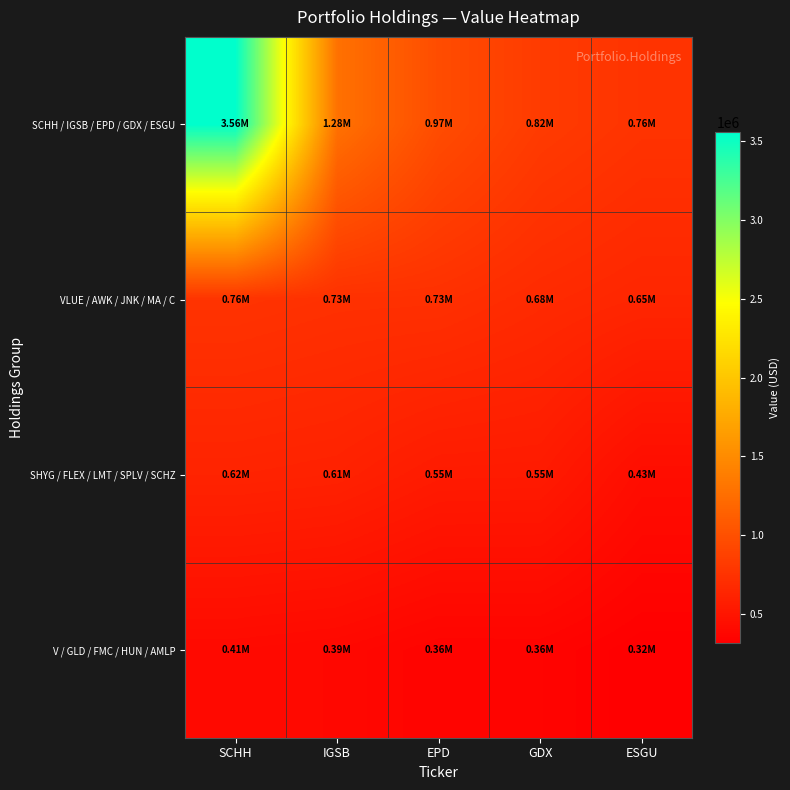

Reading left to right, what are all the values shown in this chart?

SCHH / IGSB / EPD / GDX / ESGU: SCHH=3557000	IGSB=1284000	EPD=969000	GDX=824000	ESGU=759000
VLUE / AWK / JNK / MA / C: SCHH=757000	IGSB=733000	EPD=730000	GDX=681000	ESGU=645000
SHYG / FLEX / LMT / SPLV / SCHZ: SCHH=623000	IGSB=609000	EPD=552000	GDX=549000	ESGU=435000
V / GLD / FMC / HUN / AMLP: SCHH=407000	IGSB=393000	EPD=357000	GDX=358000	ESGU=319000